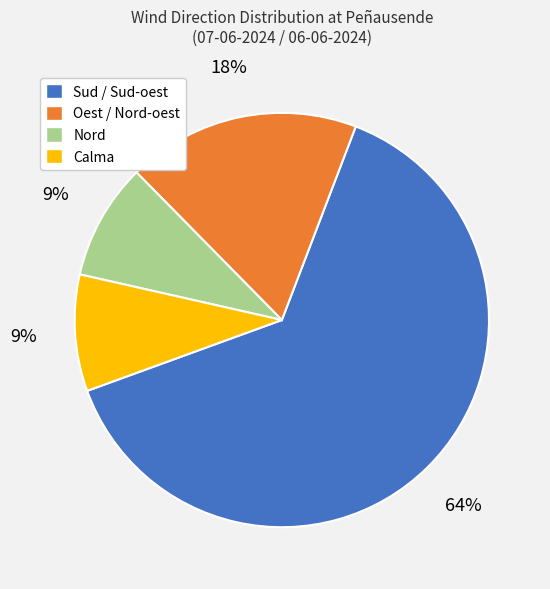

Count the number of slices in the pie.

4